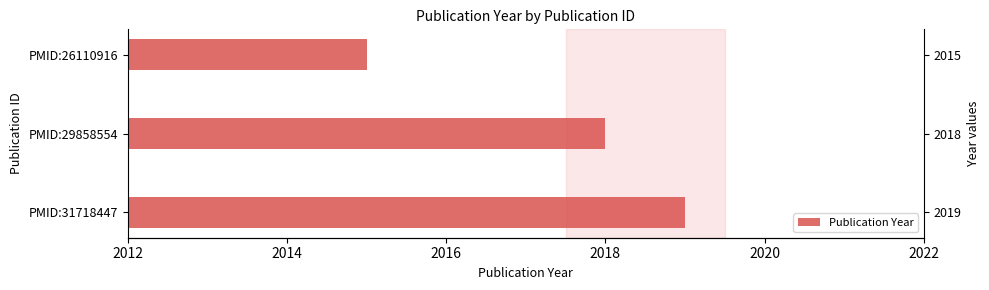

Is it true that the value at PMID:31718447 is 2019?

True